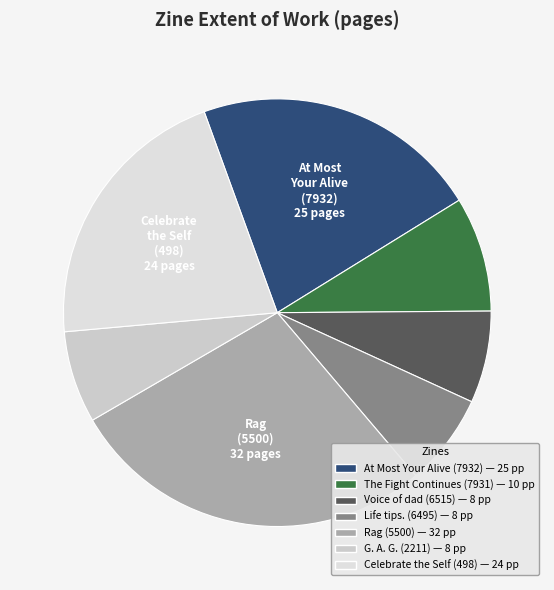

Which slice is the largest?

5500